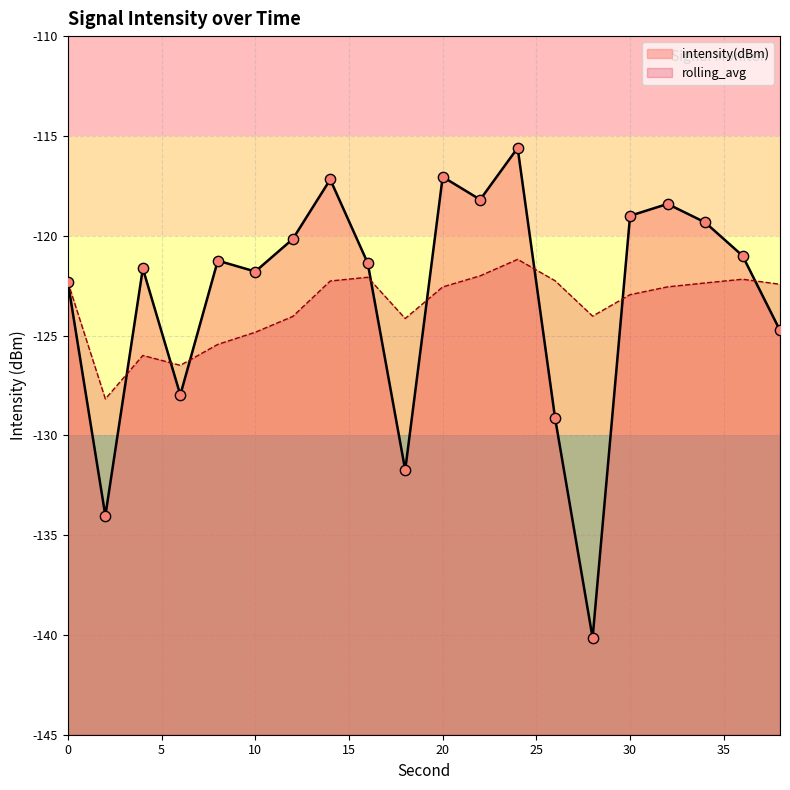

Which series has the largest Y range (max minus min)?

intensity(dBm)